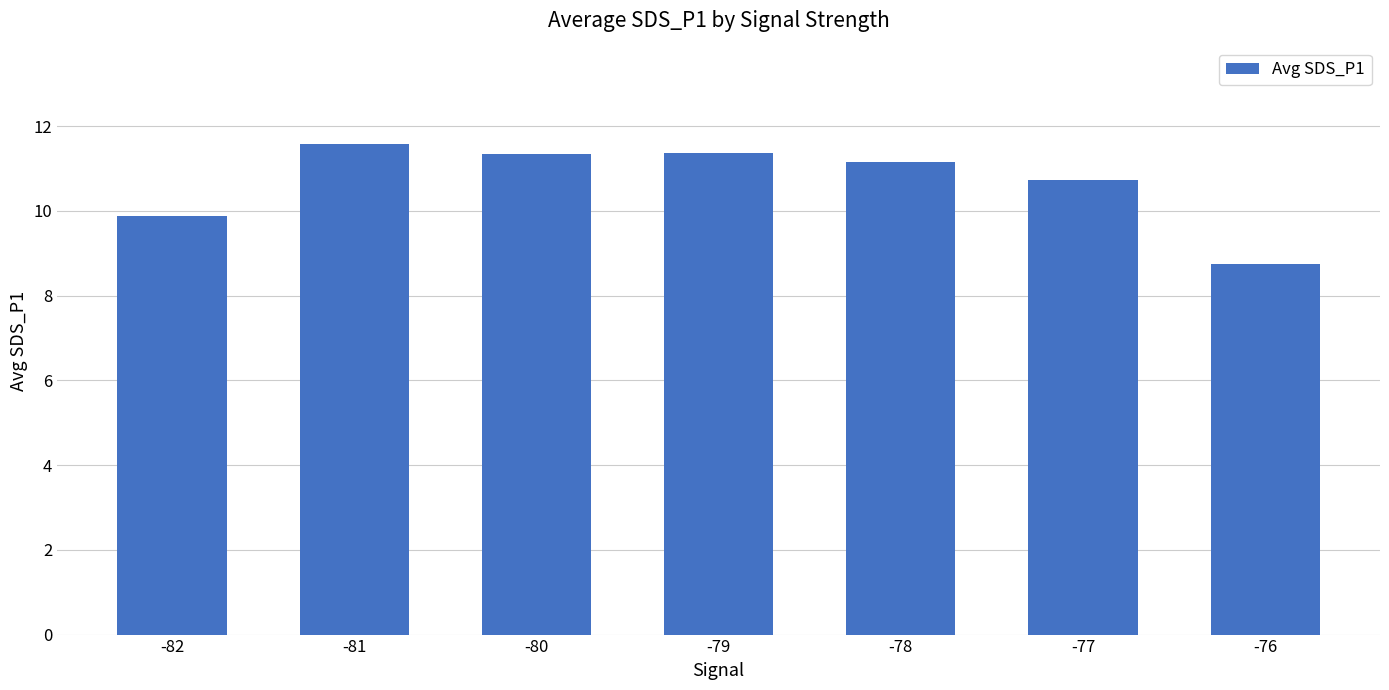

What is the sum of the values at -78 and -80?

22.5